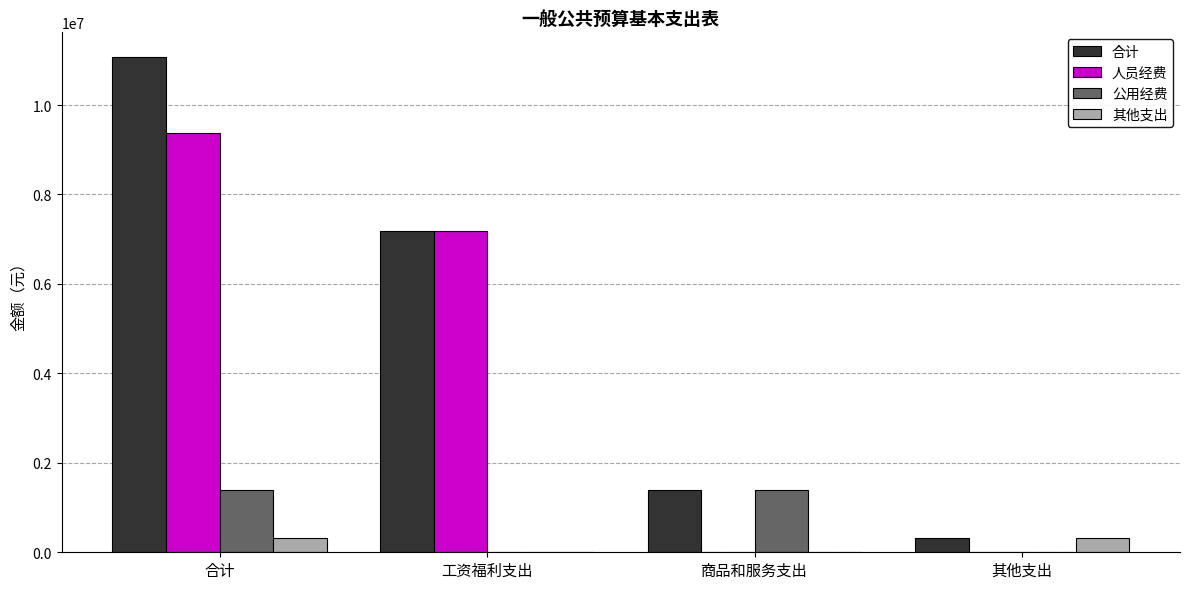

Between 工资福利支出 and 商品和服务支出, which series saw the biggest shift?

人员经费